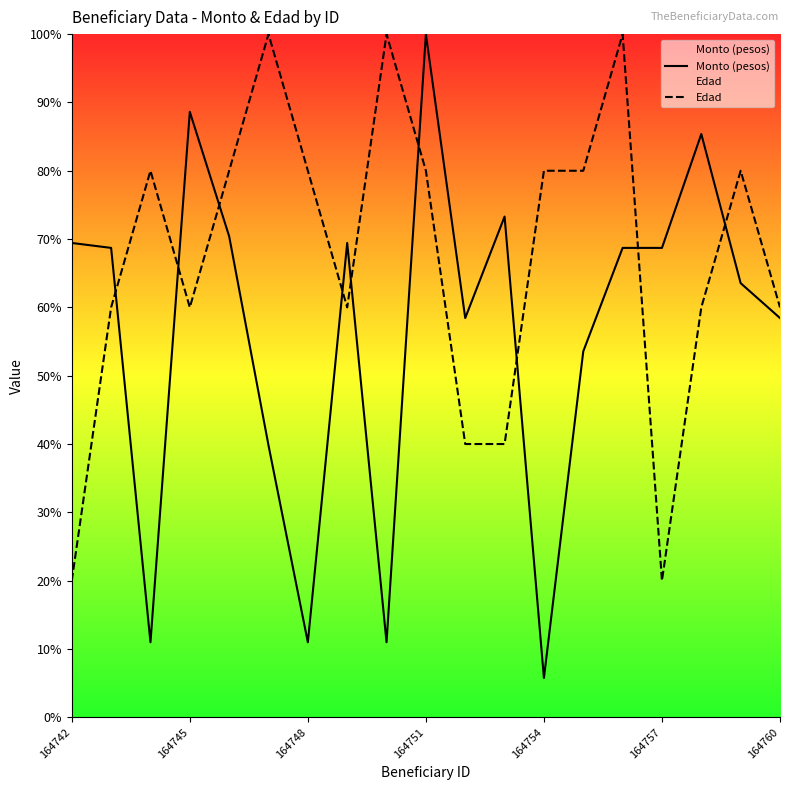

Rank the series by their average value, from highest to lowest.

Edad, Monto (pesos)